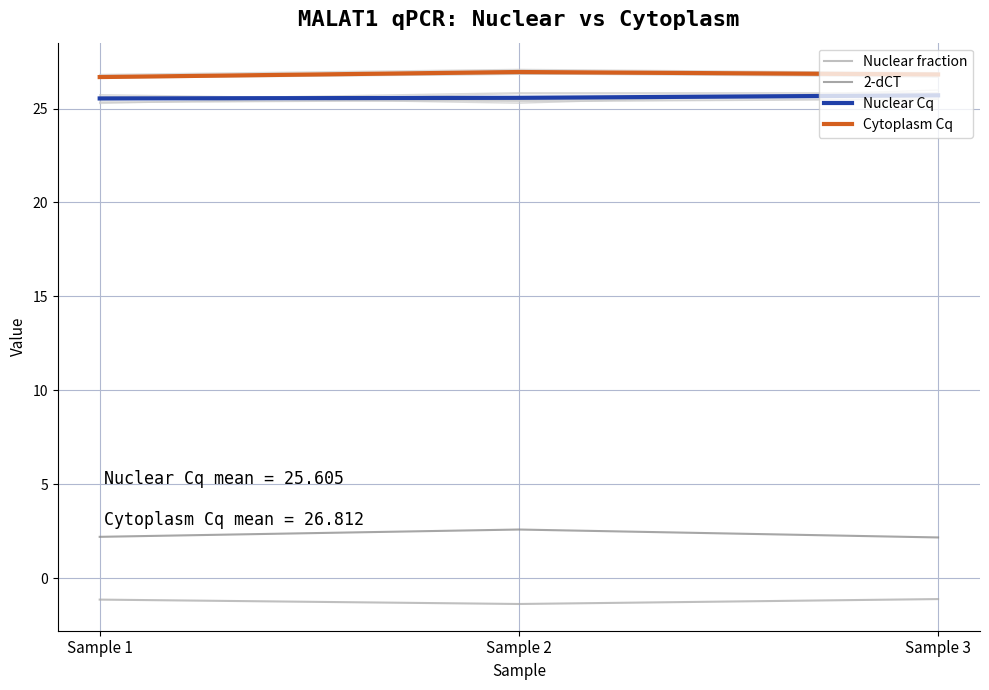

Which series has the largest range (max minus min)?

2-dCT